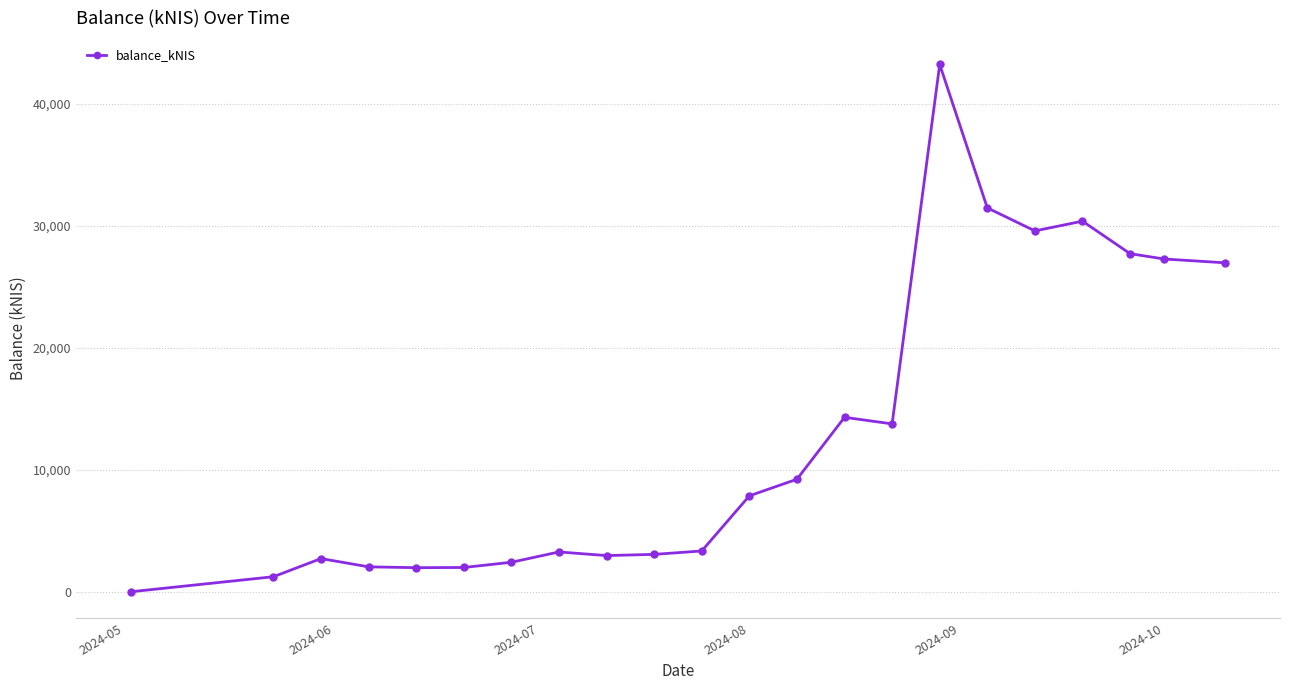

What is the value of the 2nd point from the left?

1233.9